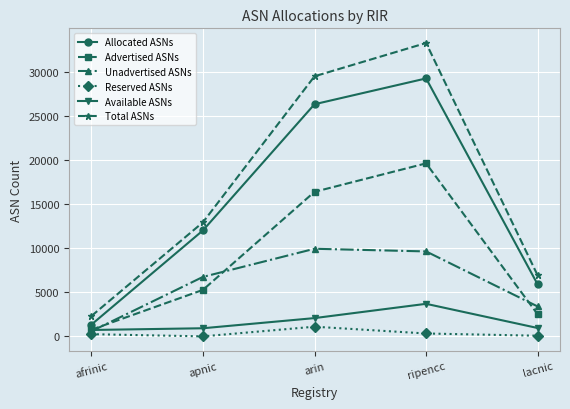

Is it true that Total ASNs equals 1108 at afrinic?

False